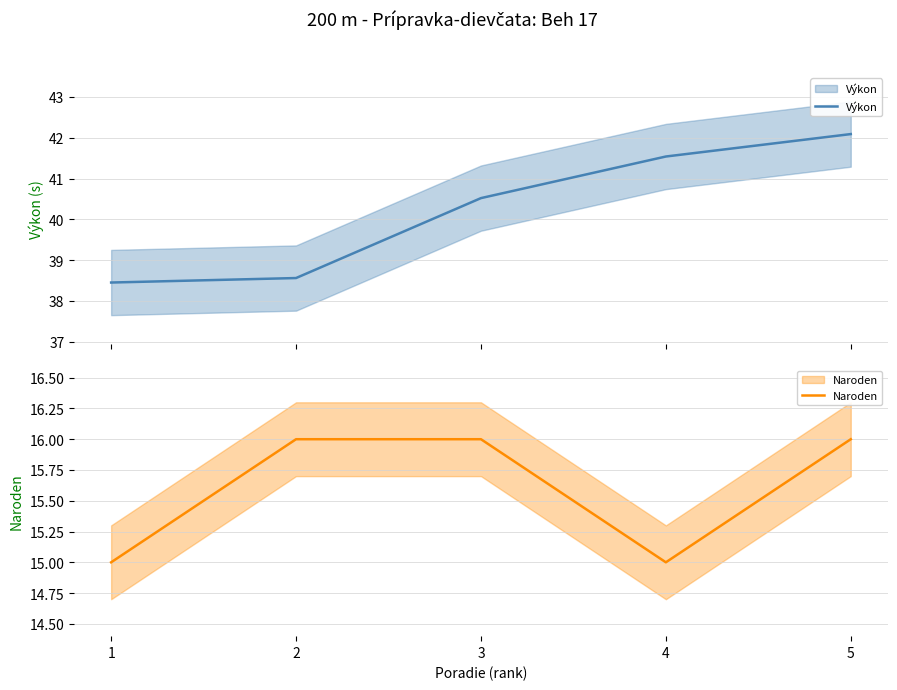

What is the sum of the Naroden values at 1 and 2?

31.0